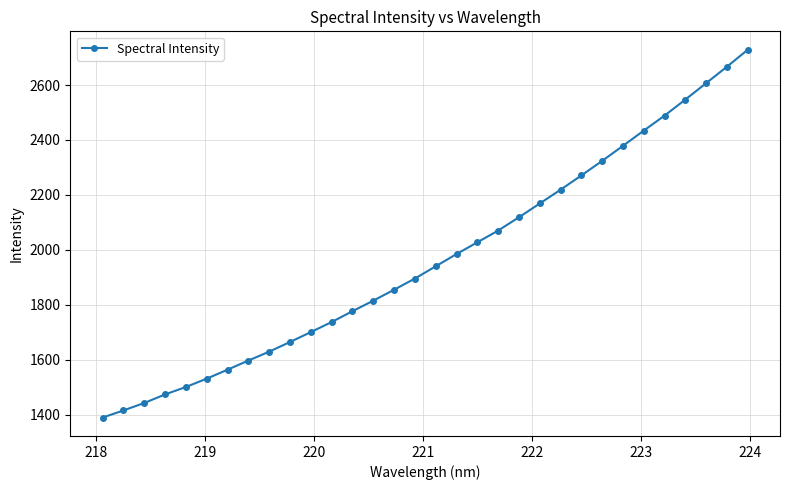

True or false: there are more than 0 points higher than both neighbors.

False